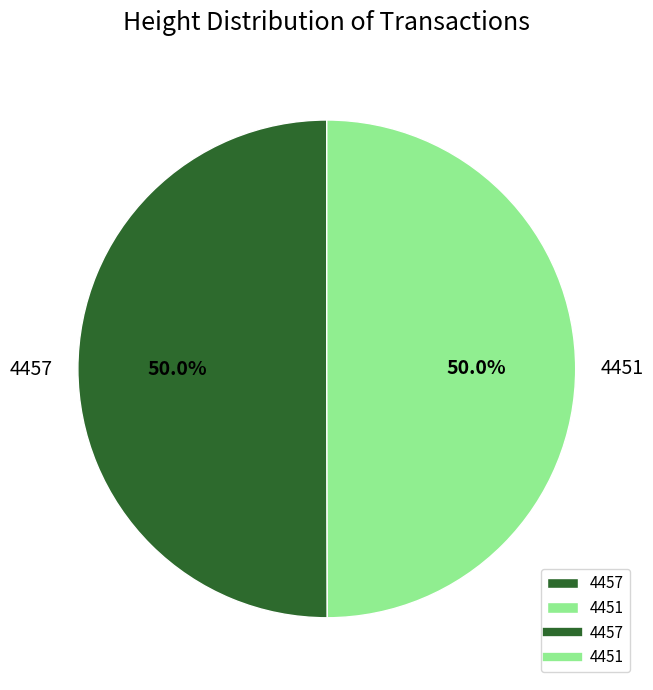

What is the ratio of the value at 4457 to the value at 4451?

1.0